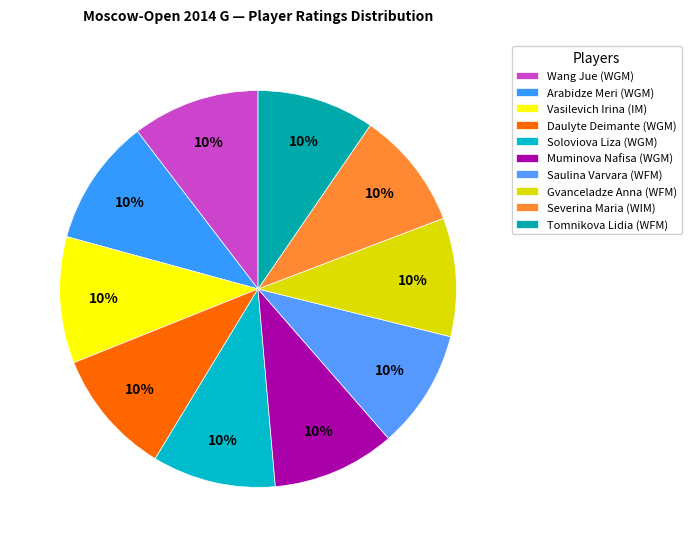

To the nearest percent, what portion does Gvanceladze Anna (WFM) represent?

10%